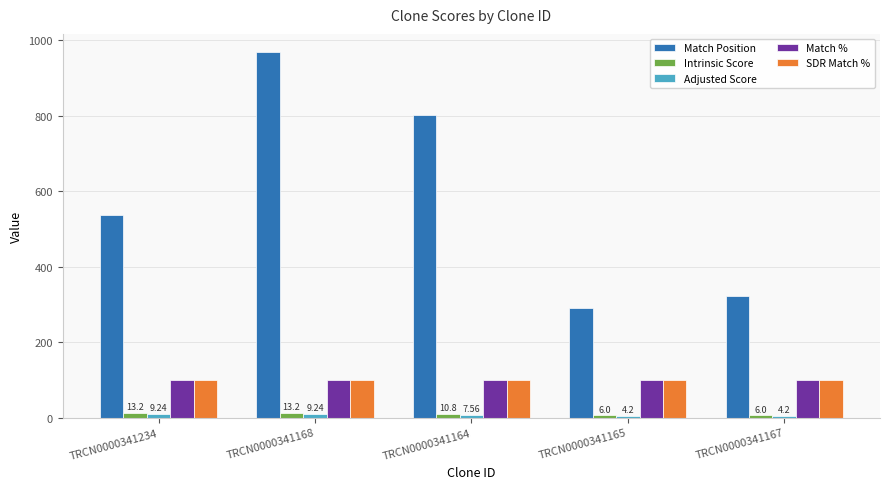

What is the value of the Match % bar at the 3rd from the left?

100.0